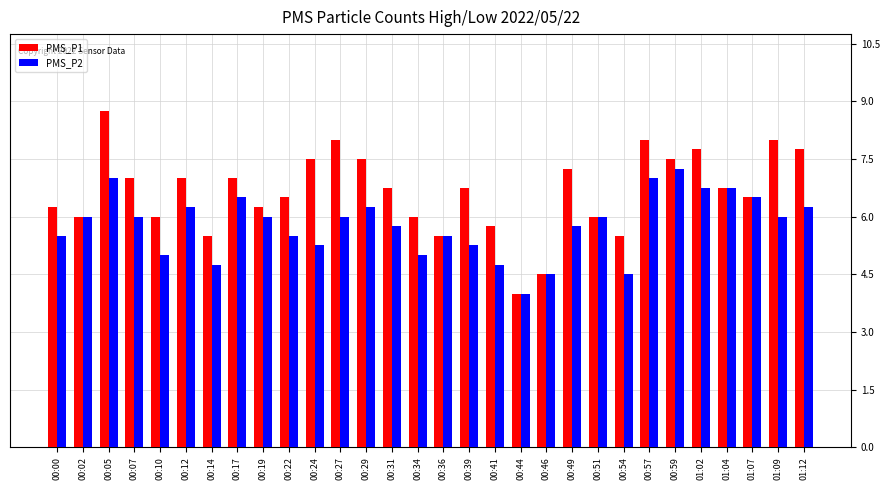

What is the sum of the PMS_P1 values at 01:04 and 00:31?

13.5